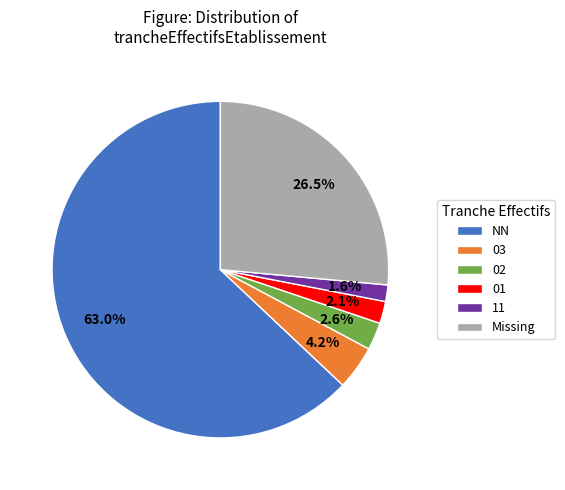

What is the majority slice?

NN